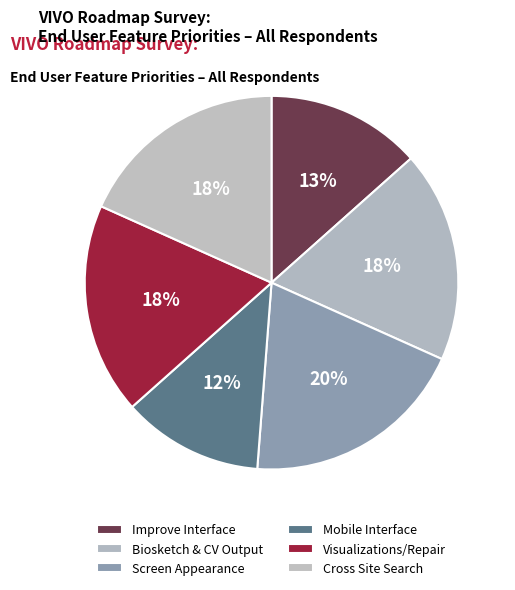

How many segments does this pie chart have?

6